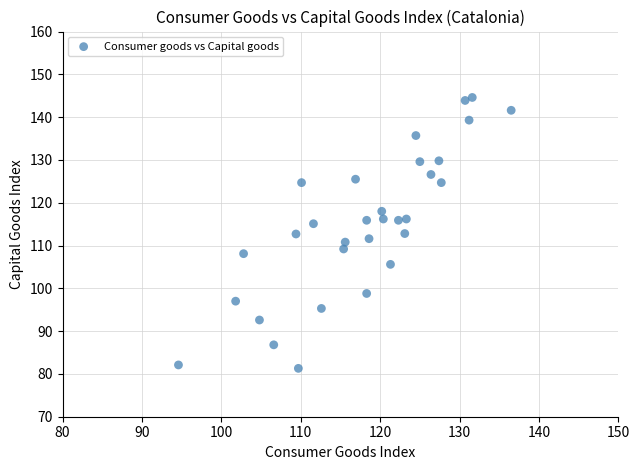

What is the range of X values (max minus min)?

41.9